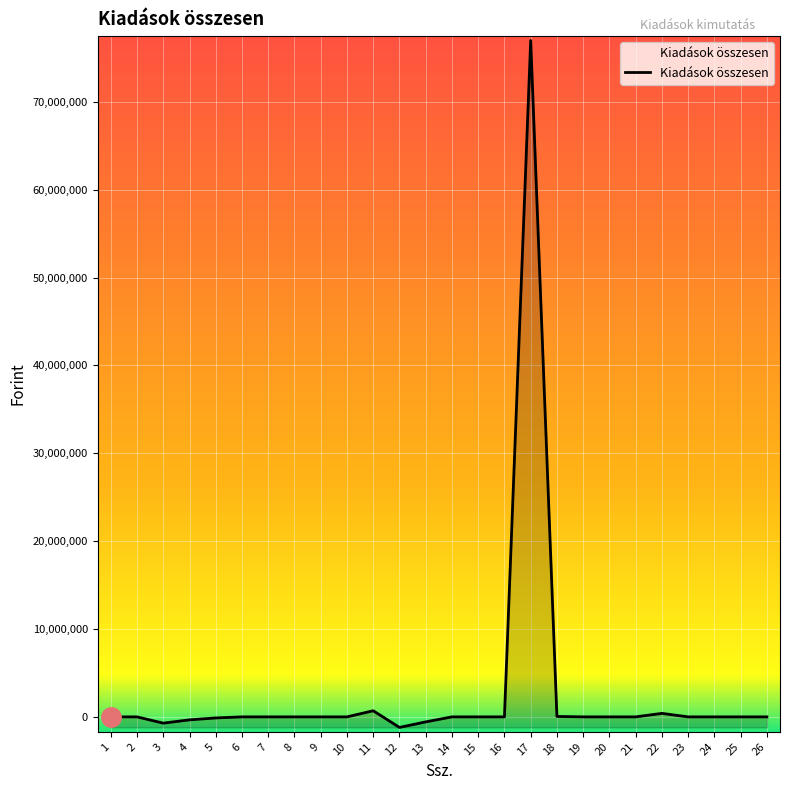

What is the maximum value shown in the chart?

76984590